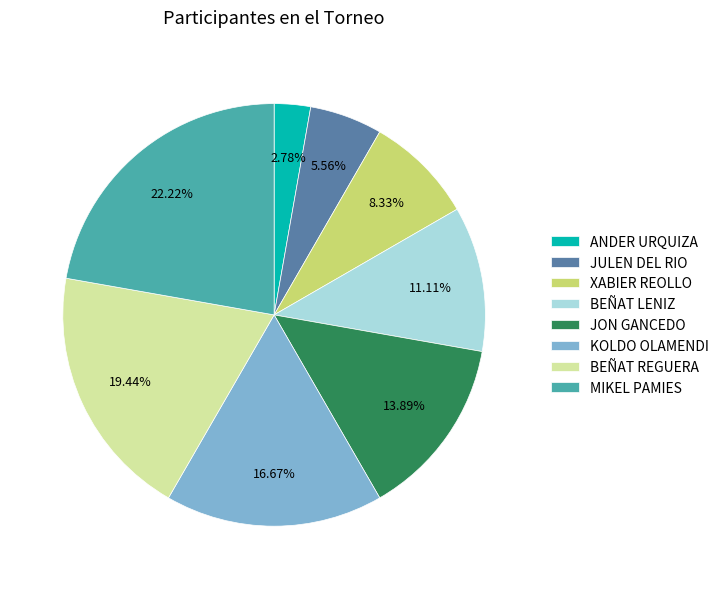

Rank the categories by value from highest to lowest.

MIKEL PAMIES, BEÑAT REGUERA, KOLDO OLAMENDI, JON GANCEDO, BEÑAT LENIZ, XABIER REOLLO, JULEN DEL RIO, ANDER URQUIZA